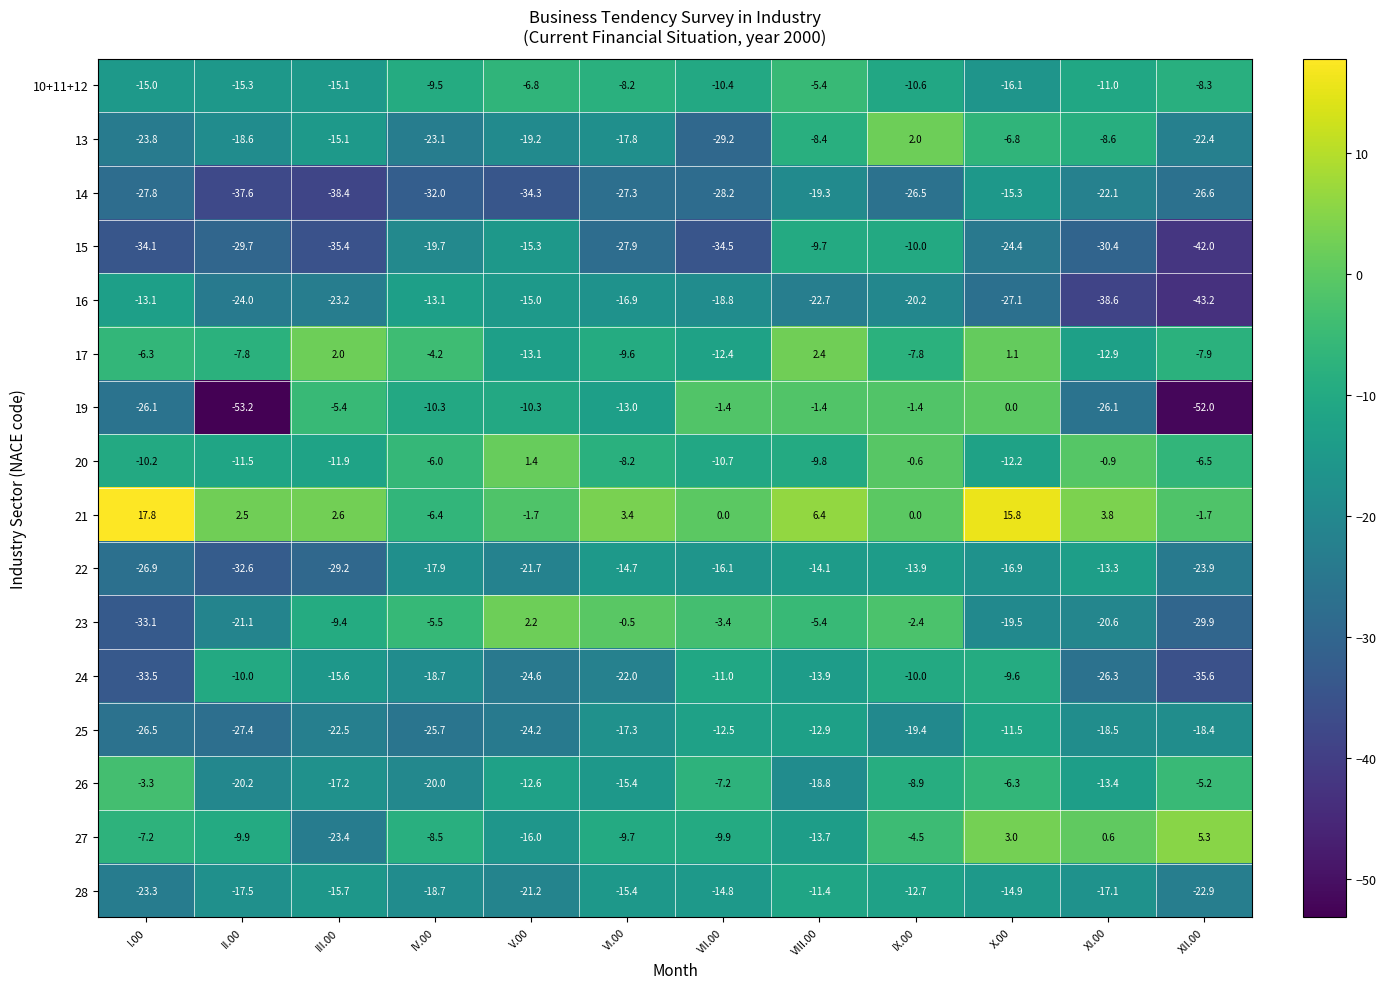

What is the sum of all 17 values?

-76.5